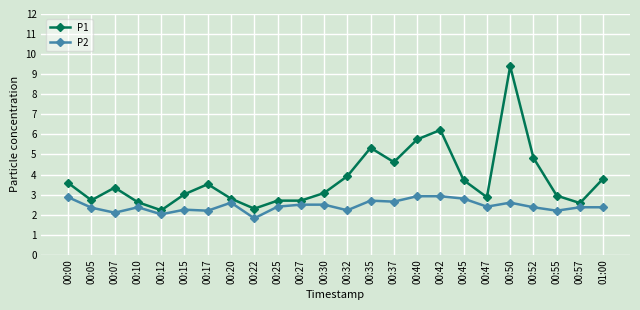

What is the label of the 14th point from the left?

00:35